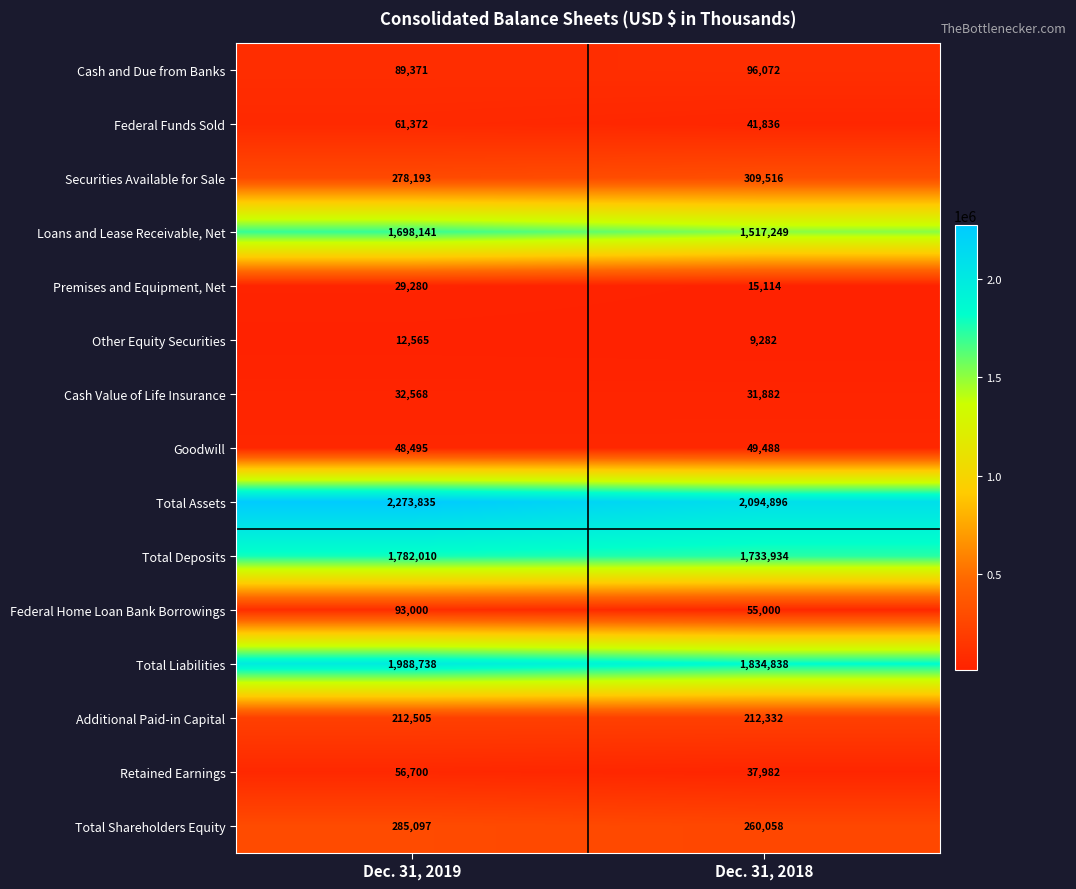

The Goodwill series shows 26587 at Dec. 31, 2019. True or false?

False